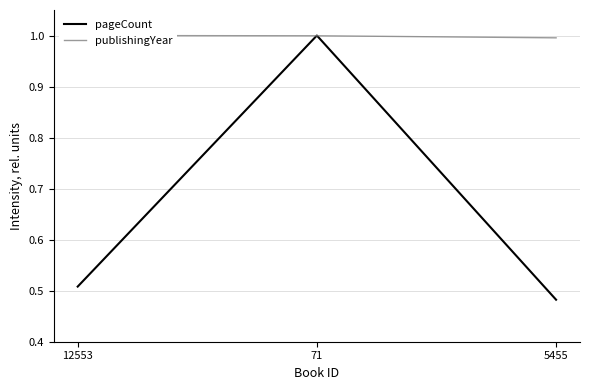

Does the chart display data point markers on the line(s)?

No